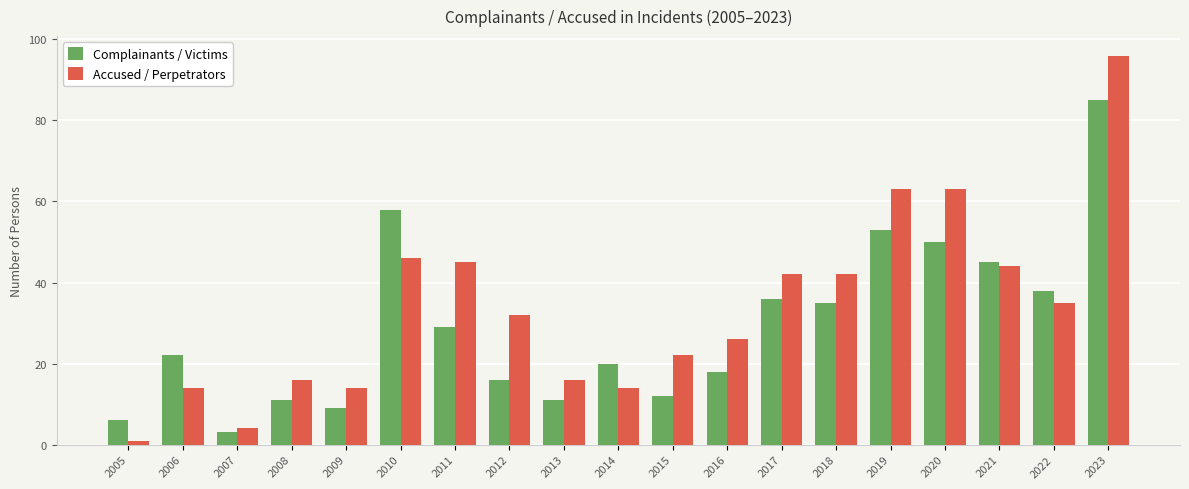

Reading left to right, transcribe all the data shown in this chart.

Complainants / Victims: 6	22	3	11	9	58	29	16	11	20	12	18	36	35	53	50	45	38	85
Accused / Perpetrators: 1	14	4	16	14	46	45	32	16	14	22	26	42	42	63	63	44	35	96